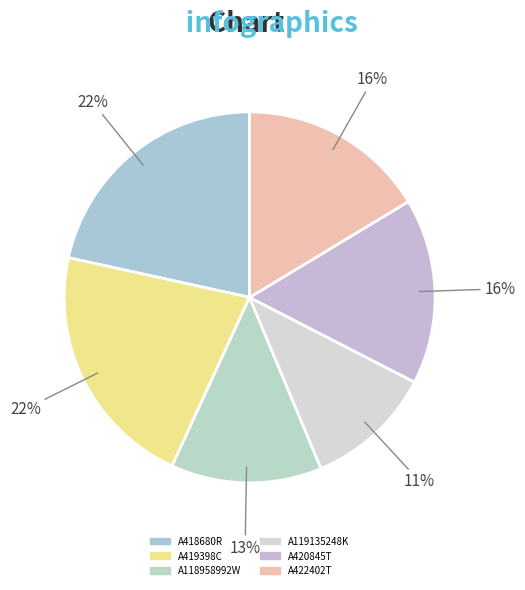

What percentage is the A419398C slice, to the nearest percent?

22%